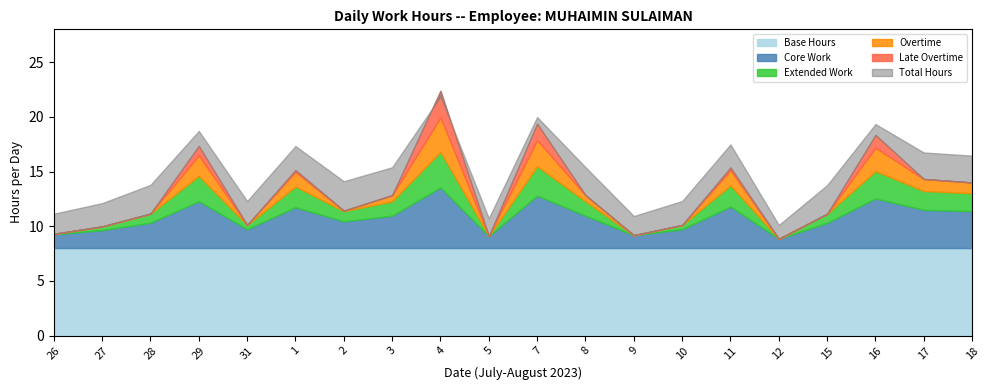

At which category is the sum across all series the highest?

4